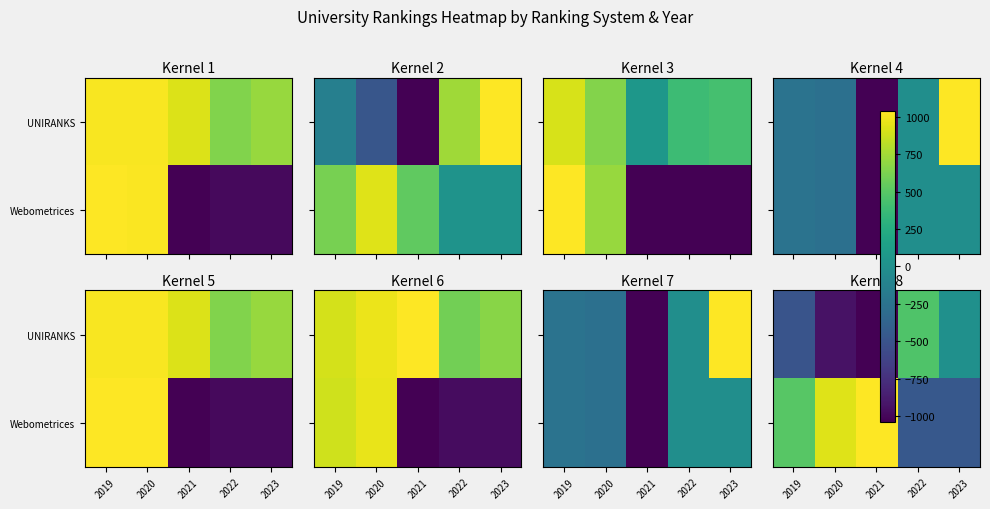

At how many categories does at least one series exceed 260?

4